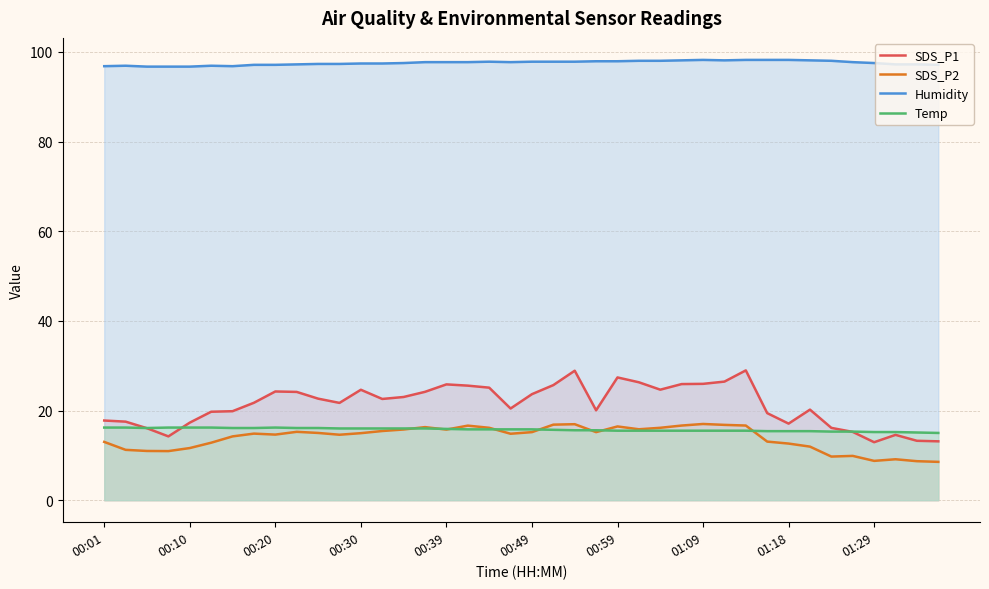

True or false: SDS_P1 and SDS_P2 cross at least once.

False